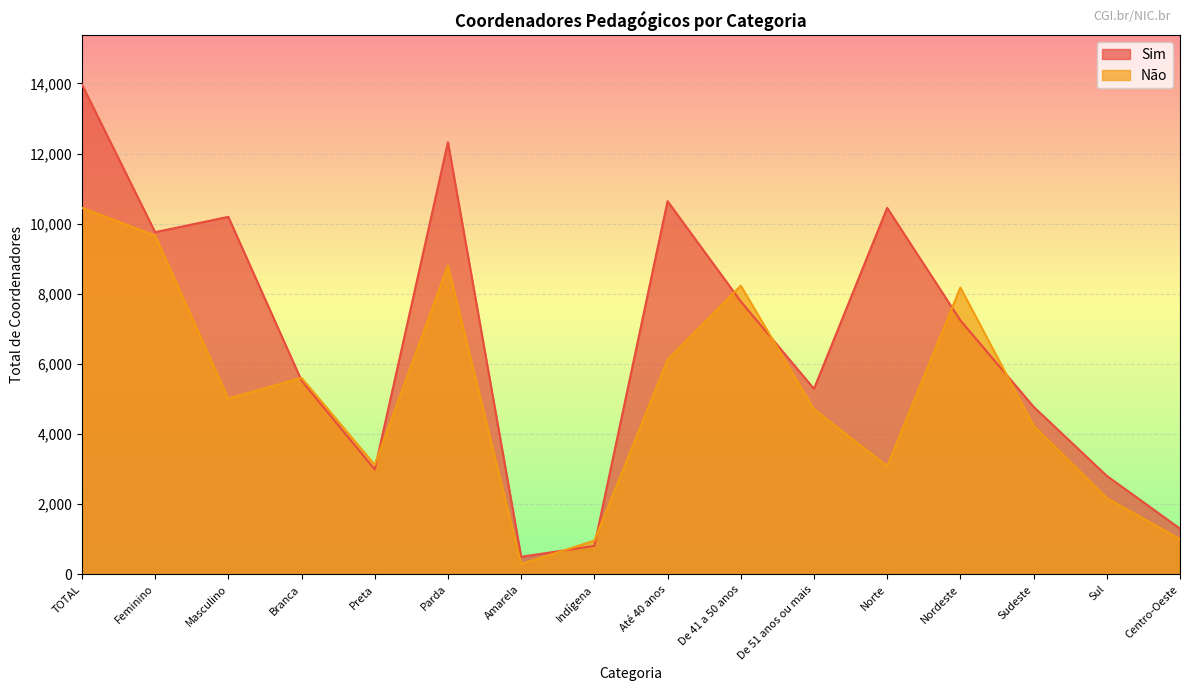

What is the value of the Sim point at the 14th from the left?

4780